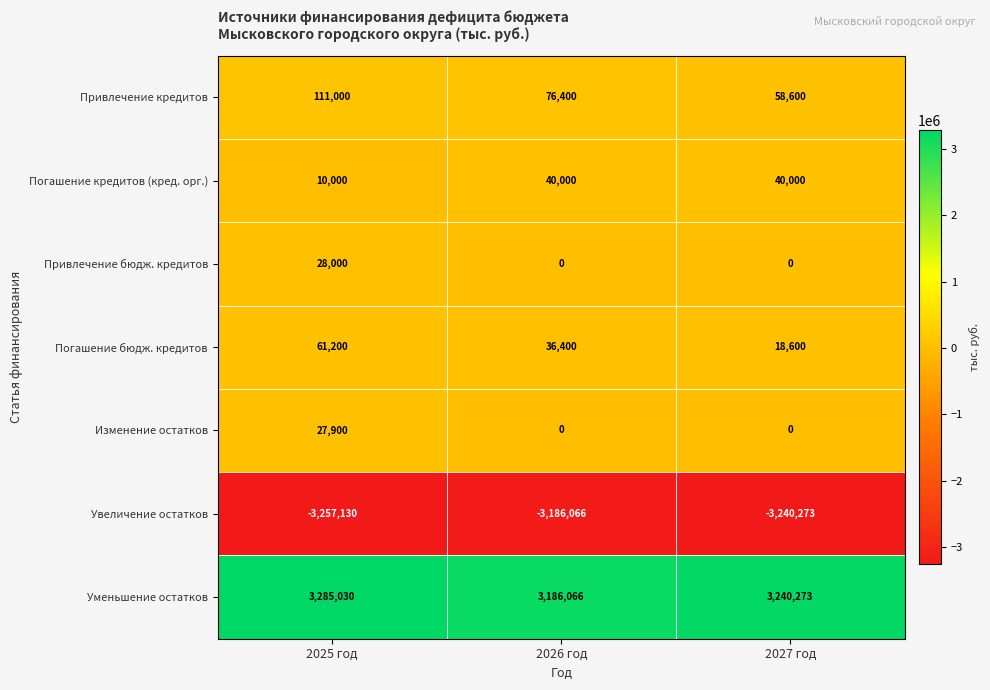

How many Увеличение остатков values are between -3257130 and -3186066?

3